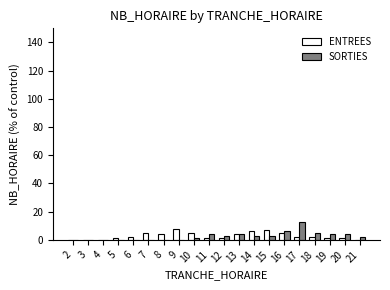

The SORTIES series shows 9 at 3. True or false?

False